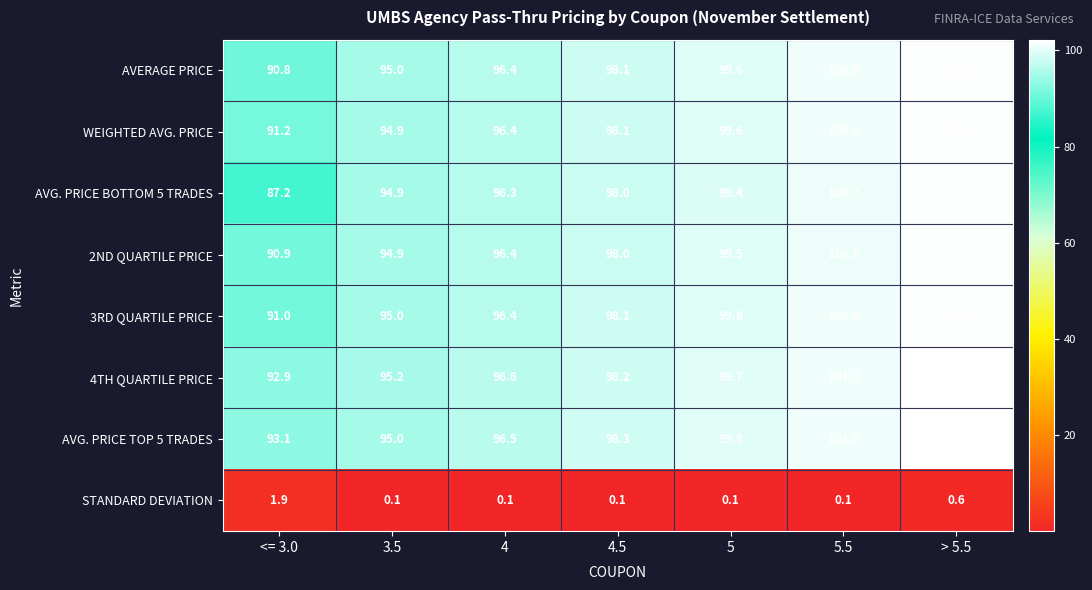

What is the smallest value displayed?

0.1